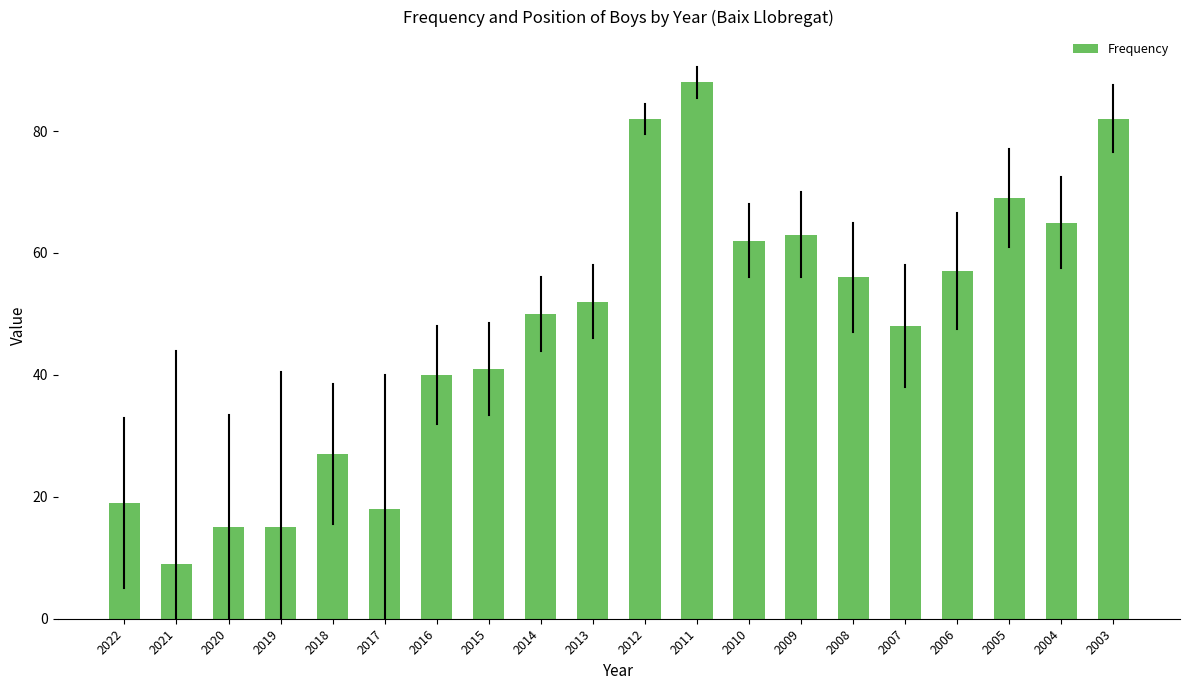

Which has a higher value, 2016 or 2014?

2014